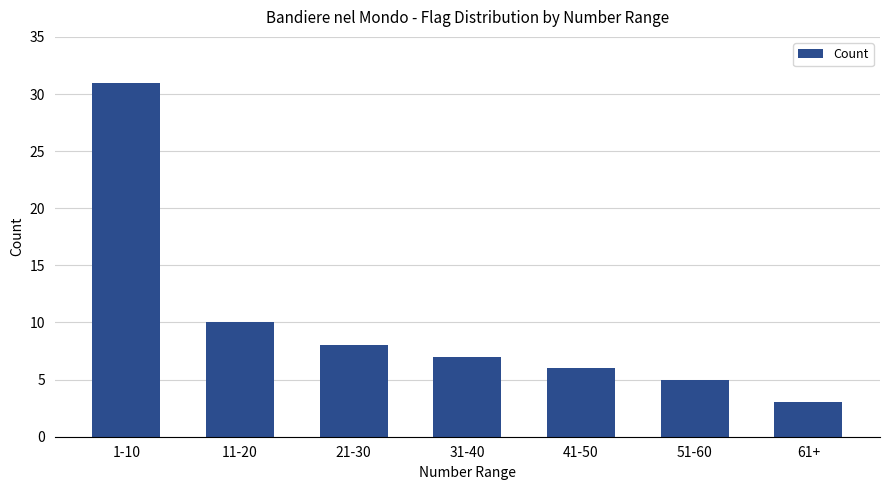

List the labels in order of value, largest first.

1-10, 11-20, 21-30, 31-40, 41-50, 51-60, 61+